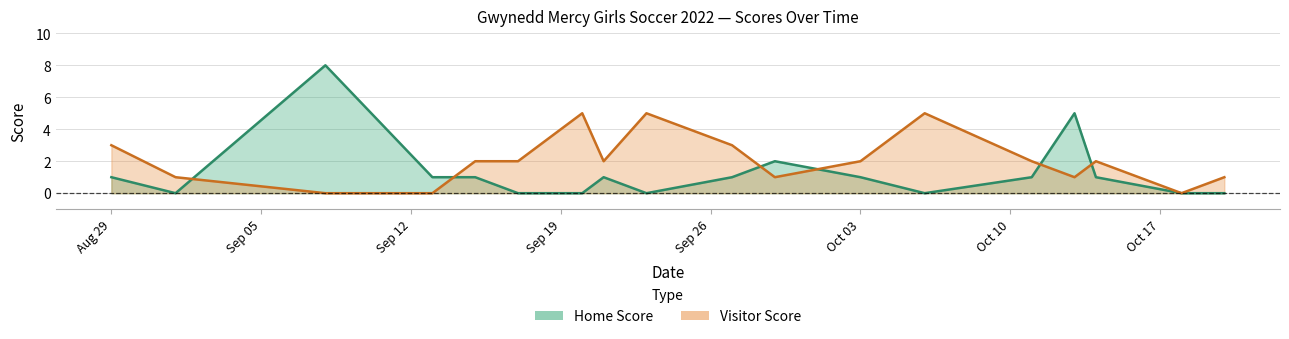

Is it true that Home Score equals -5 at 2022-10-06?

False